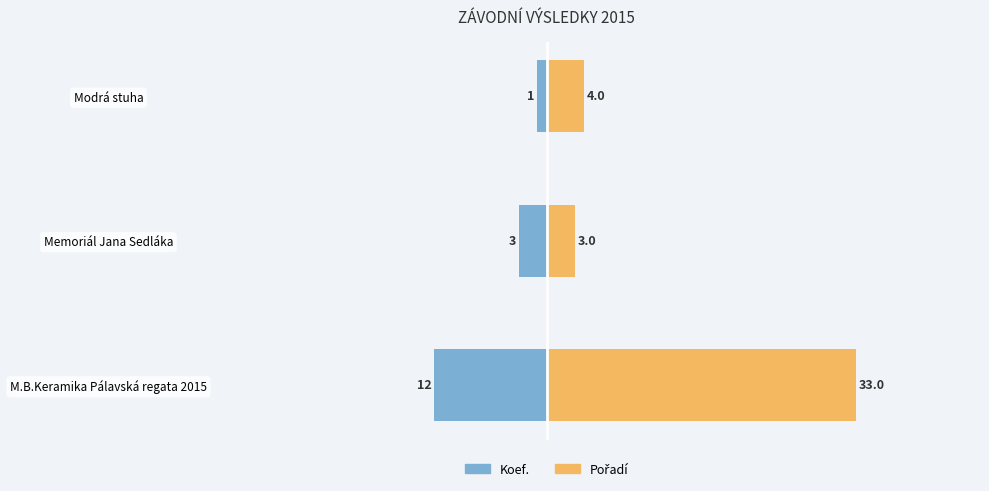

How many categories are shown in the chart?

3